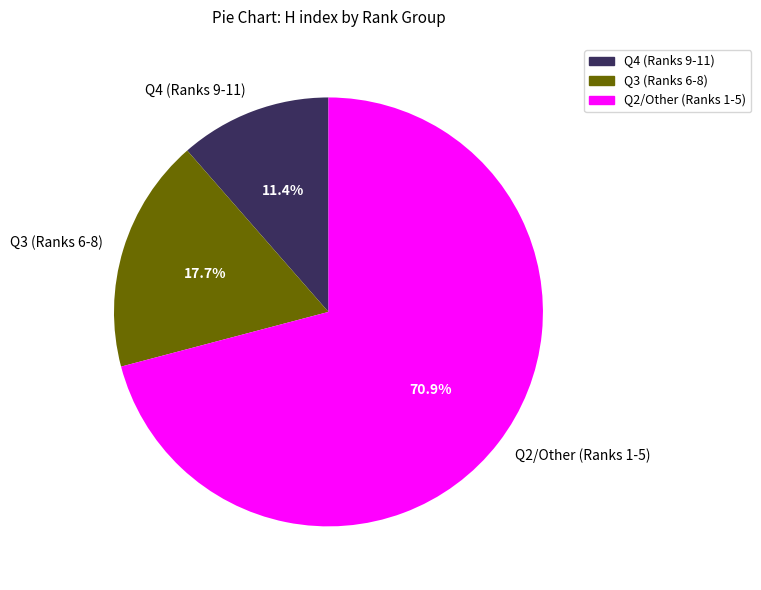

Which slice is the smallest?

Q4 (Ranks 9-11)